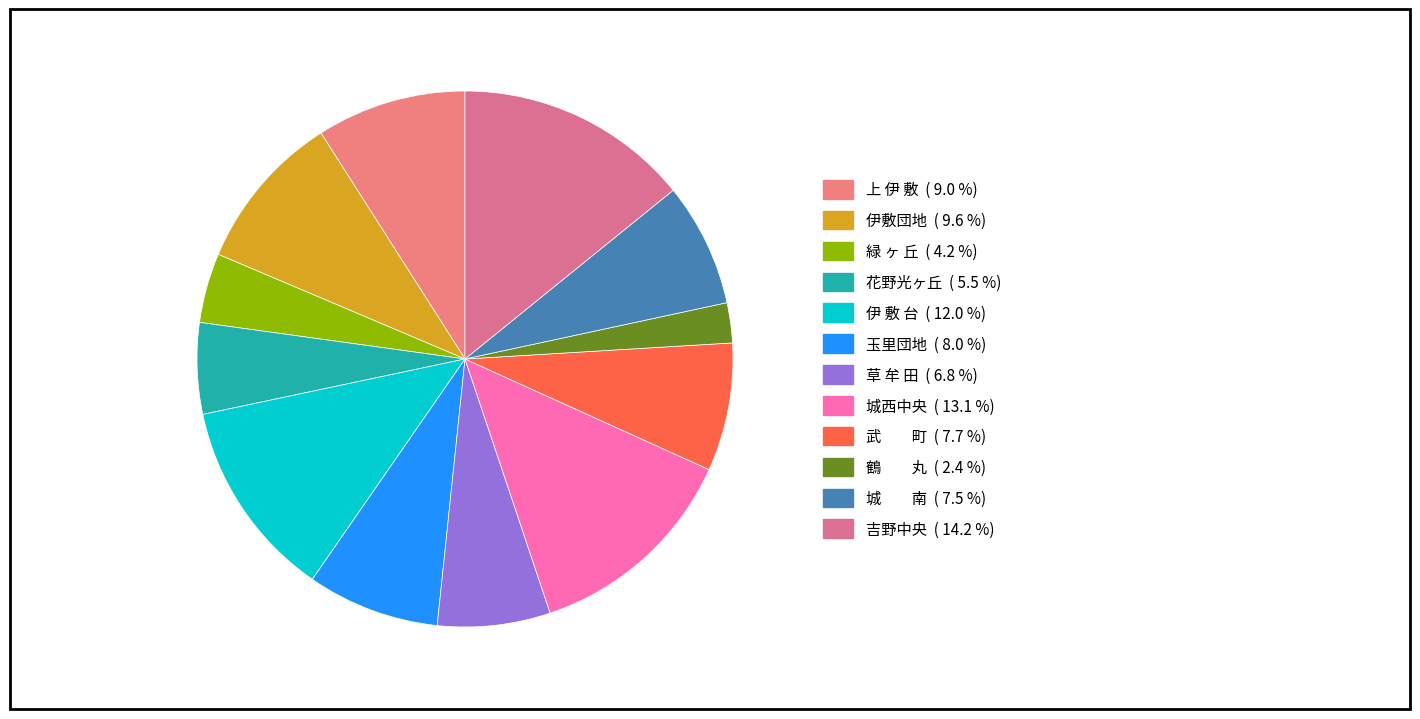

Which category has the biggest portion of the pie?

吉野中央